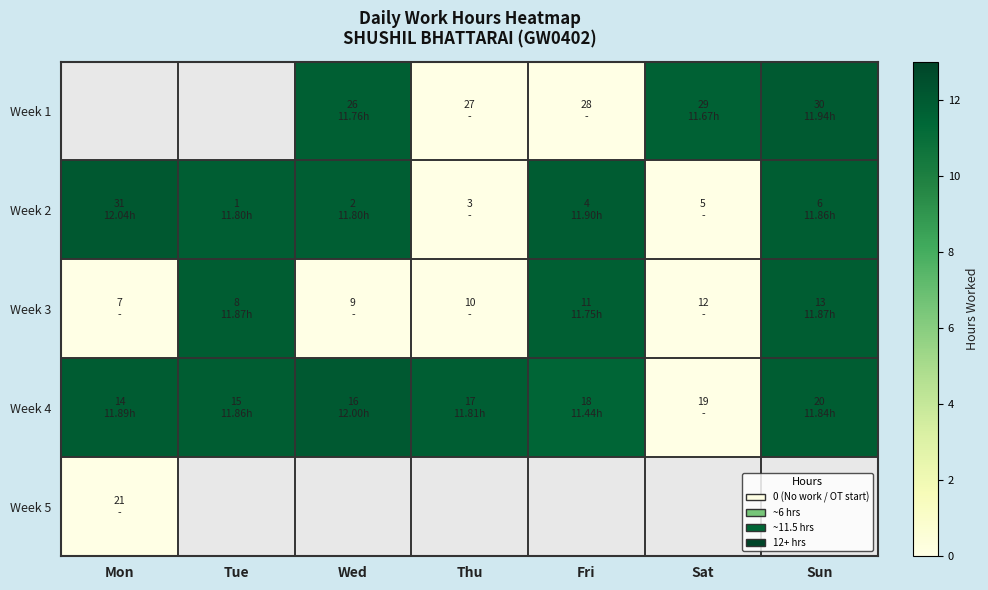

At which category does the chart reach its peak across all series?

Mon